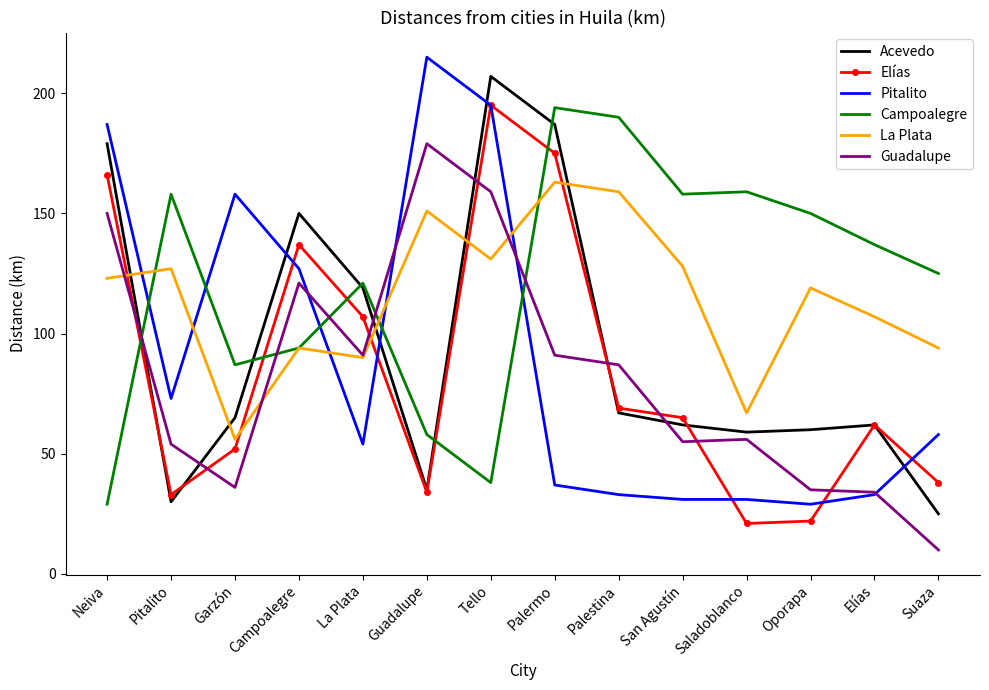

What is the difference between the highest and lowest values at Palermo?

157